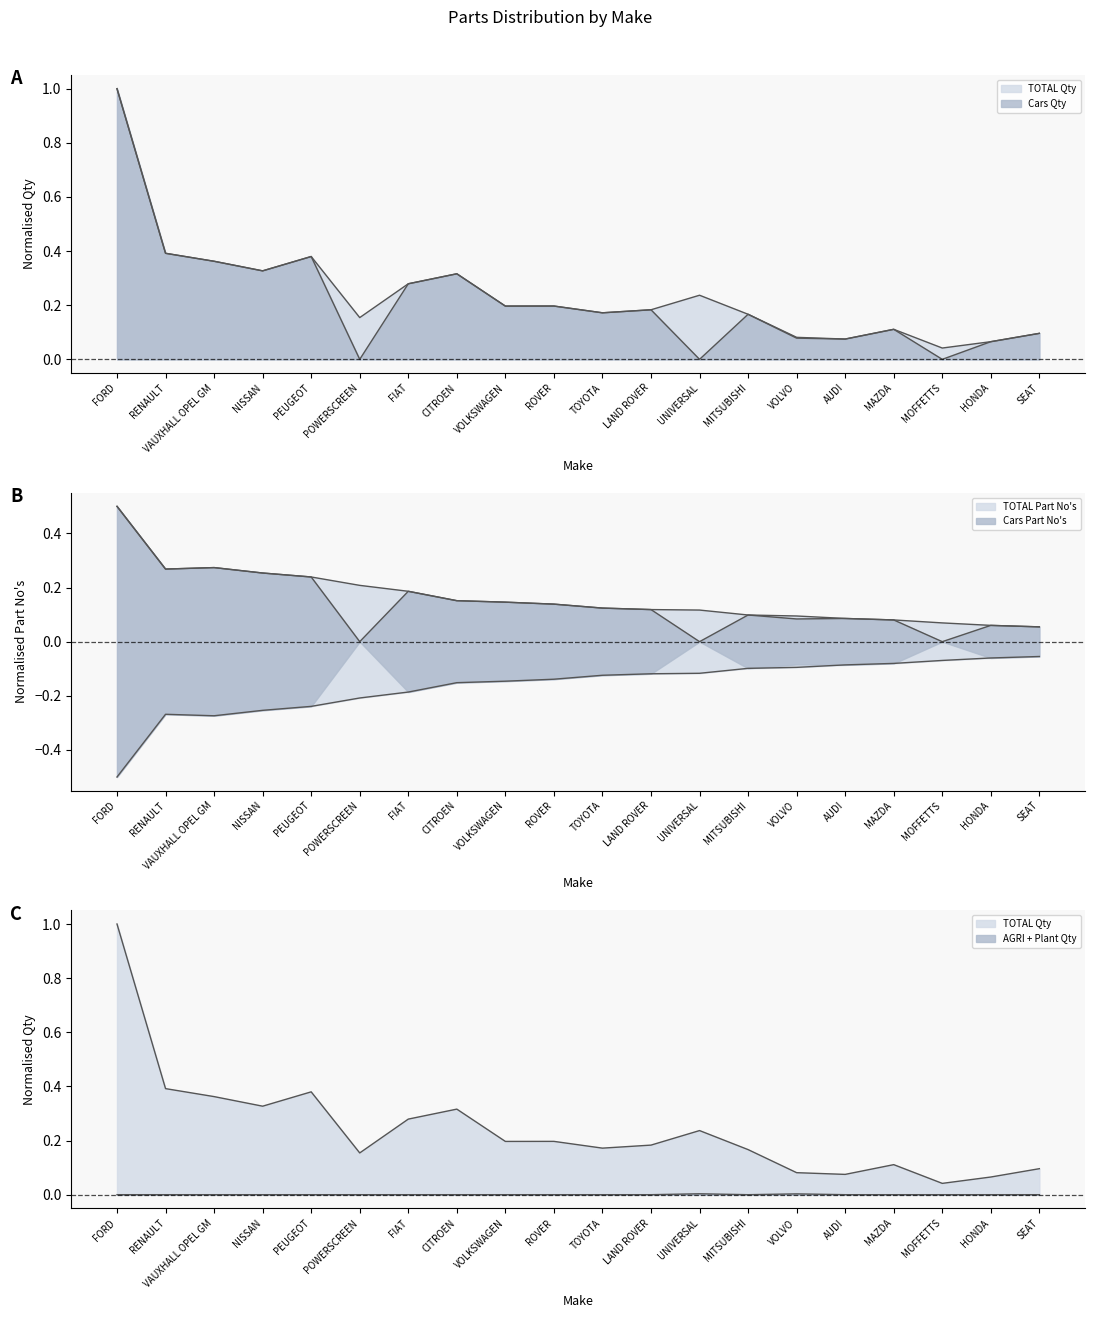

What is the greatest value displayed?

1.0